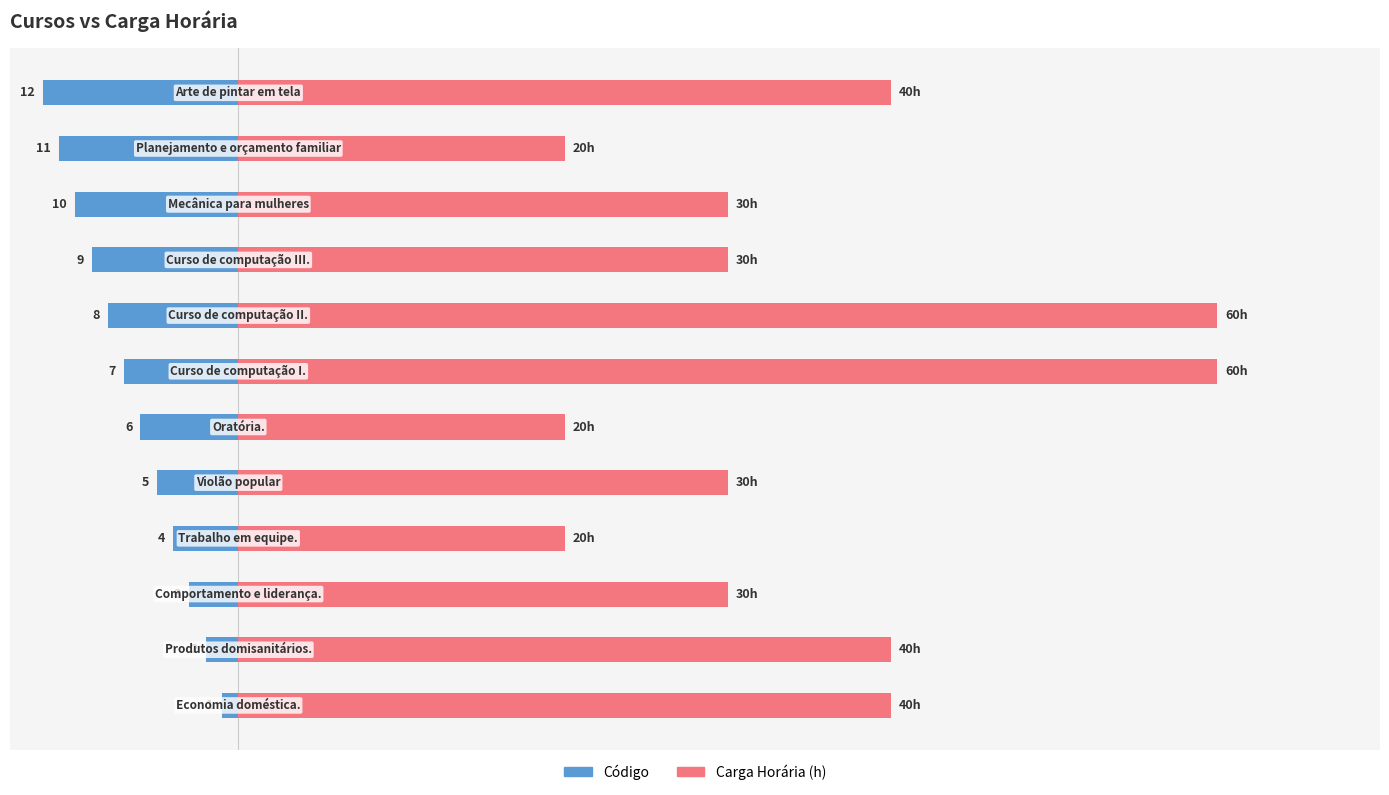

Which series has the largest total across all categories?

Carga Horária (h)